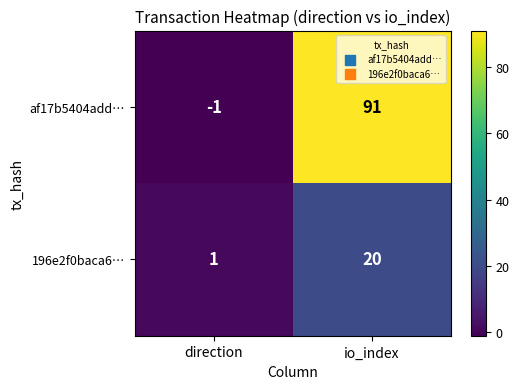

Is it true that af17b5404add… equals 155 at io_index?

False